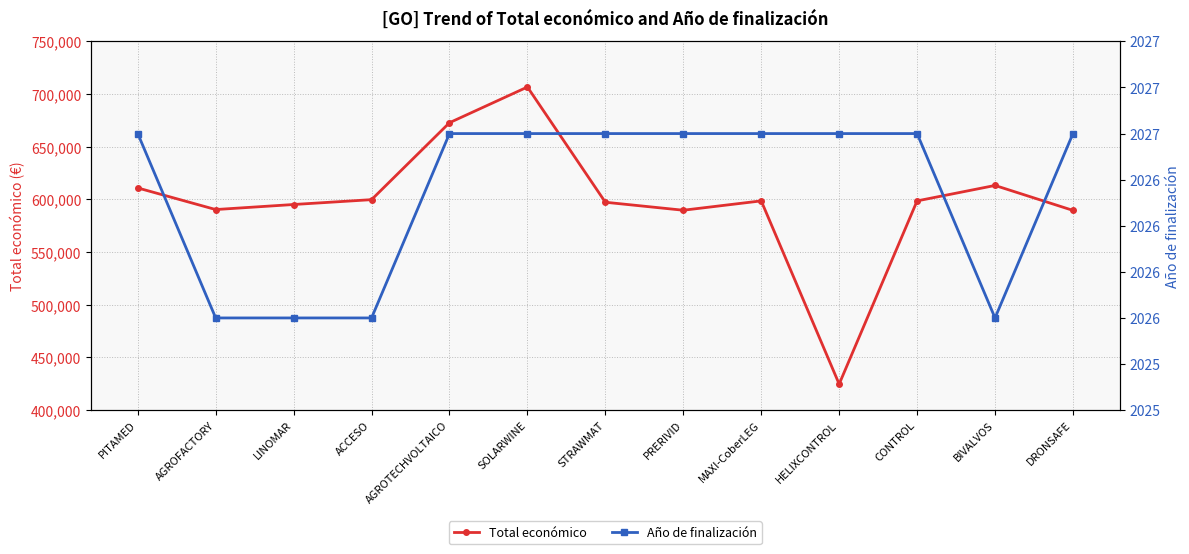

What is the difference between the maximum and minimum values in the Total económico series?

281977